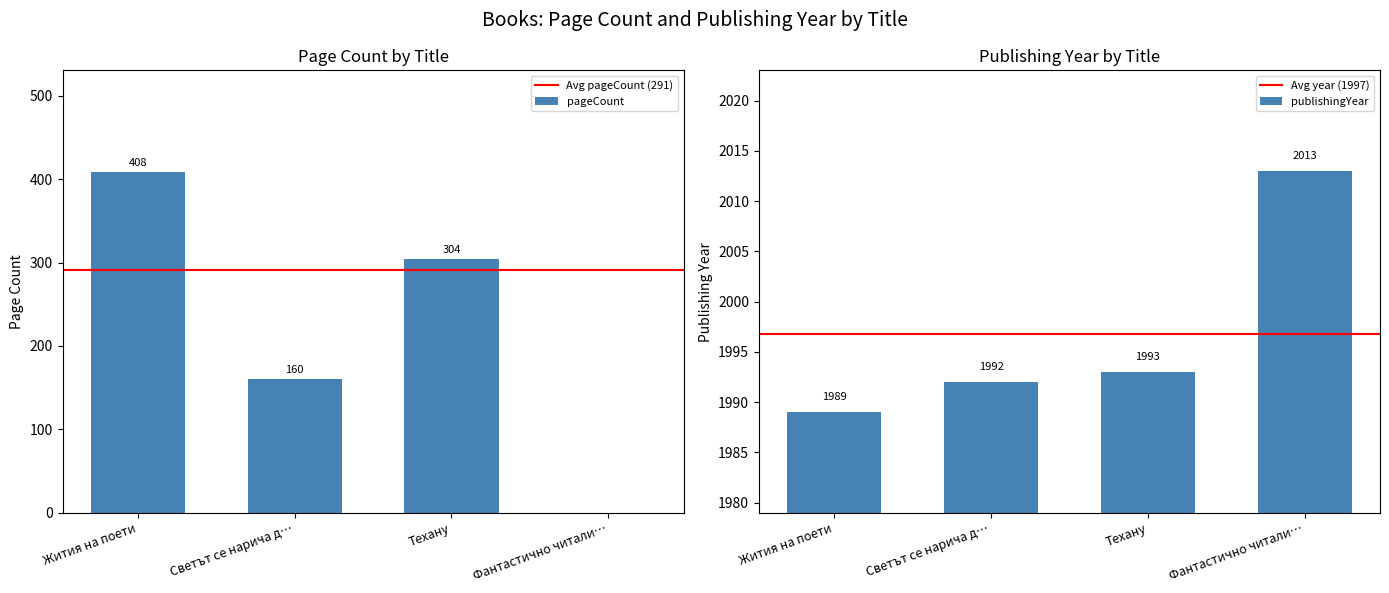

Where is publishingYear nearest to the value 2001?

Техану